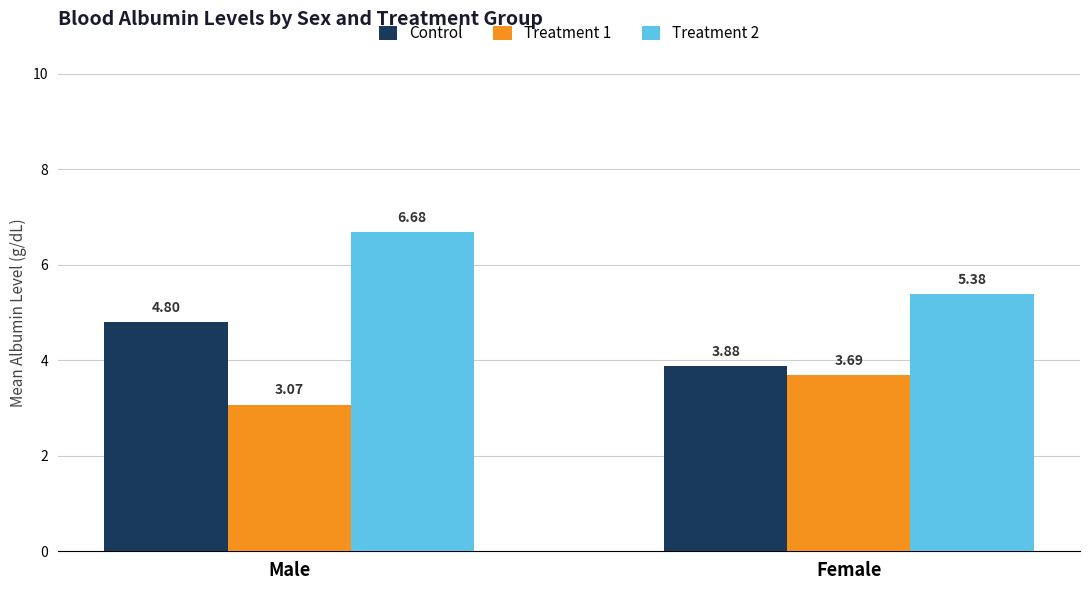

Count the number of categories in the chart.

2